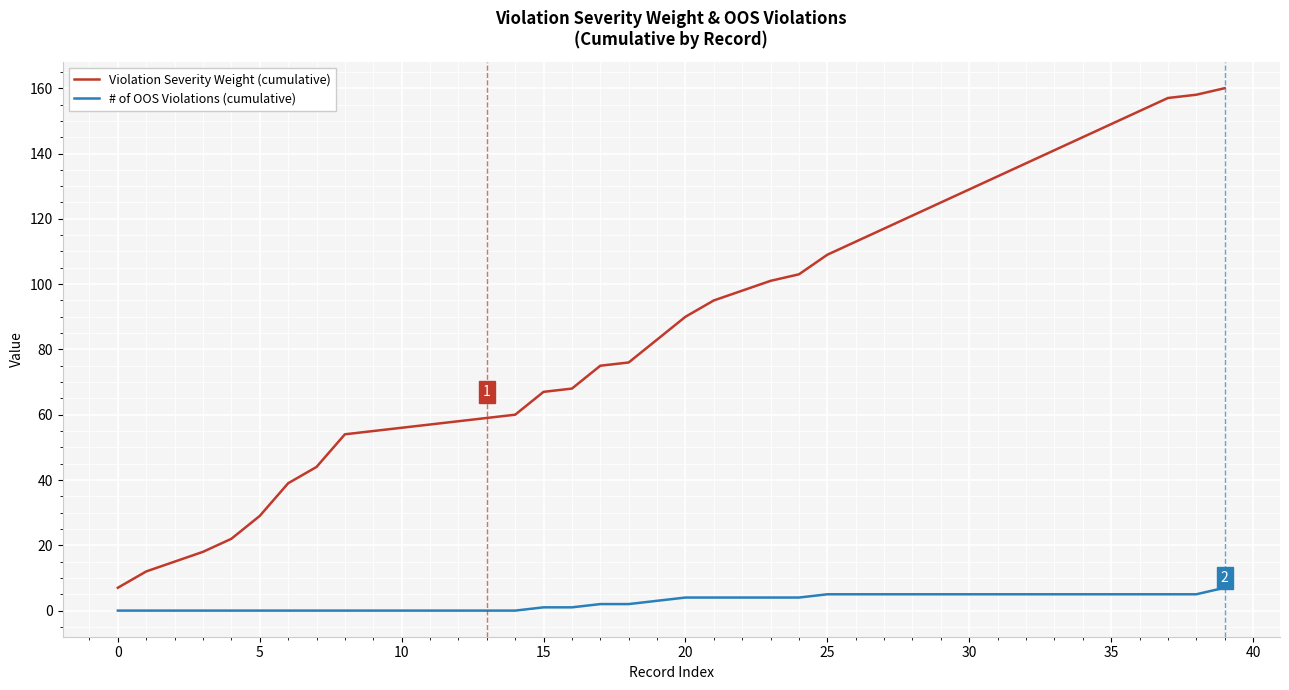

What is the greatest value displayed?

160